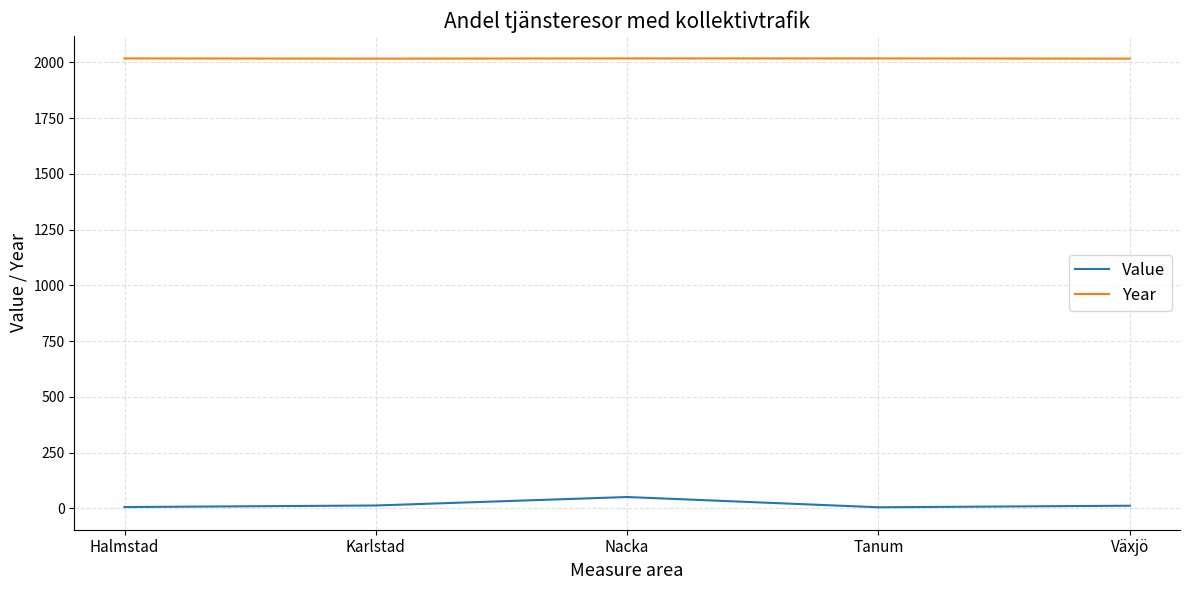

How many lines are shown in the chart?

2